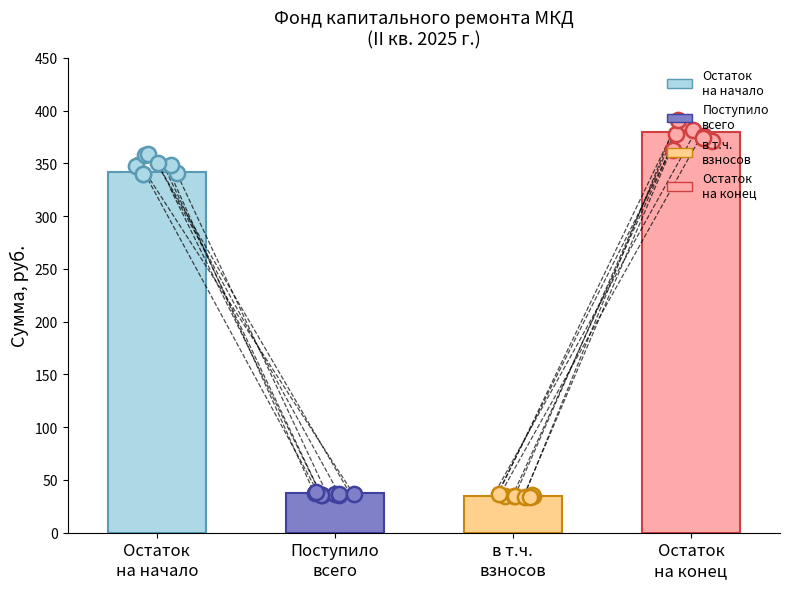

Which has a higher value, Остаток
на начало or Остаток
на конец?

Остаток
на конец